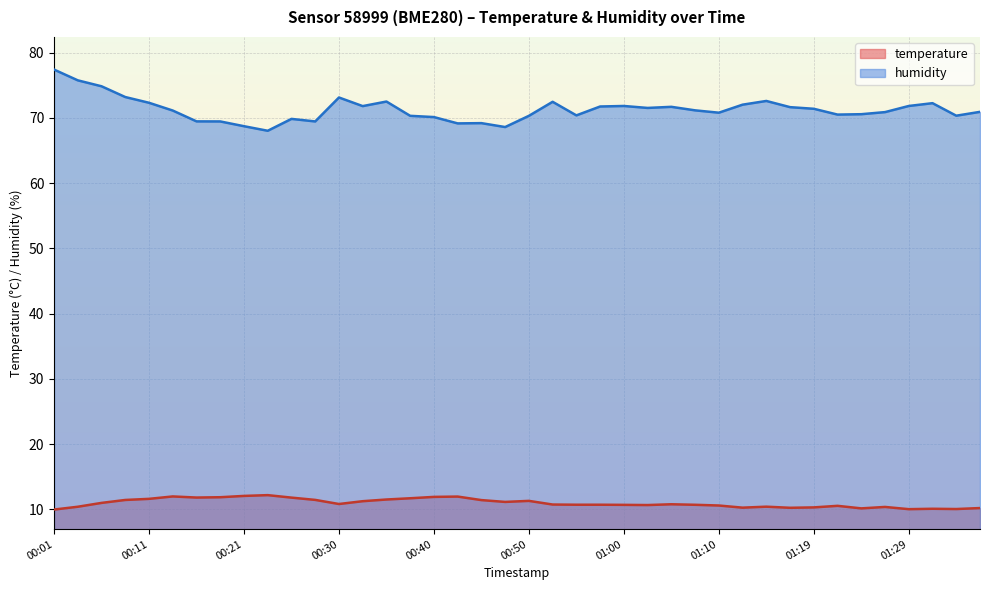

At which label does humidity first exceed 71?

00:01